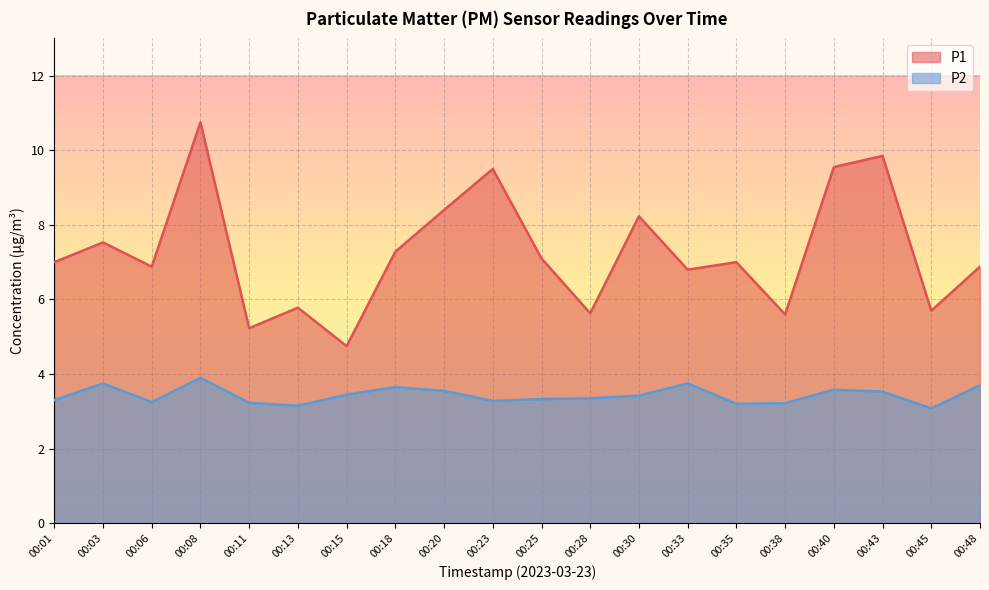

Reading right to left, list all the values displayed in this chart.

P1: 00:48=6.9	00:45=5.7	00:43=9.8	00:40=9.6	00:38=5.6	00:35=7.0	00:33=6.8	00:30=8.2	00:28=5.6	00:25=7.1	00:23=9.5	00:20=8.4	00:18=7.3	00:15=4.8	00:13=5.8	00:11=5.2	00:08=10.8	00:06=6.9	00:03=7.5	00:01=7.0
P2: 00:48=3.7	00:45=3.1	00:43=3.5	00:40=3.6	00:38=3.2	00:35=3.2	00:33=3.8	00:30=3.4	00:28=3.4	00:25=3.3	00:23=3.3	00:20=3.5	00:18=3.6	00:15=3.5	00:13=3.1	00:11=3.2	00:08=3.9	00:06=3.2	00:03=3.8	00:01=3.3